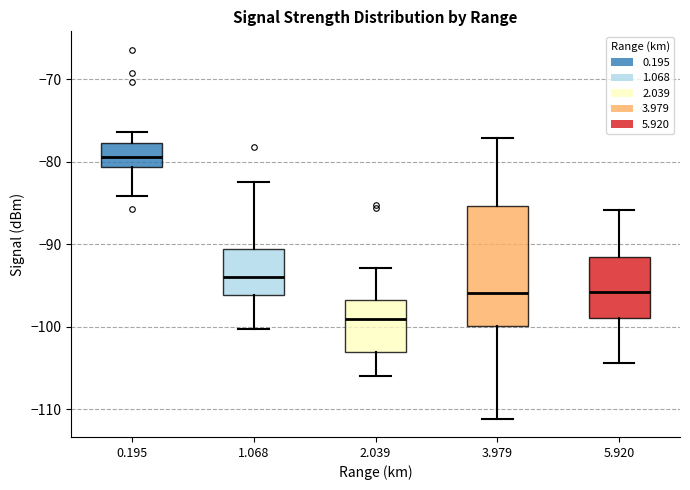

Reading left to right, read every box against the y-axis: the position of its median line, the range the box covers, and the ends of its whiskers. The values are not printed on the chart, so give them approximately, as read against the axis.

0.195: median -79, box -81 to -78, whiskers -84 to -76
1.068: median -94, box -96 to -91, whiskers -100 to -82
2.039: median -99, box -103 to -97, whiskers -106 to -93
3.979: median -96, box -100 to -85, whiskers -111 to -77
5.920: median -96, box -99 to -92, whiskers -104 to -86